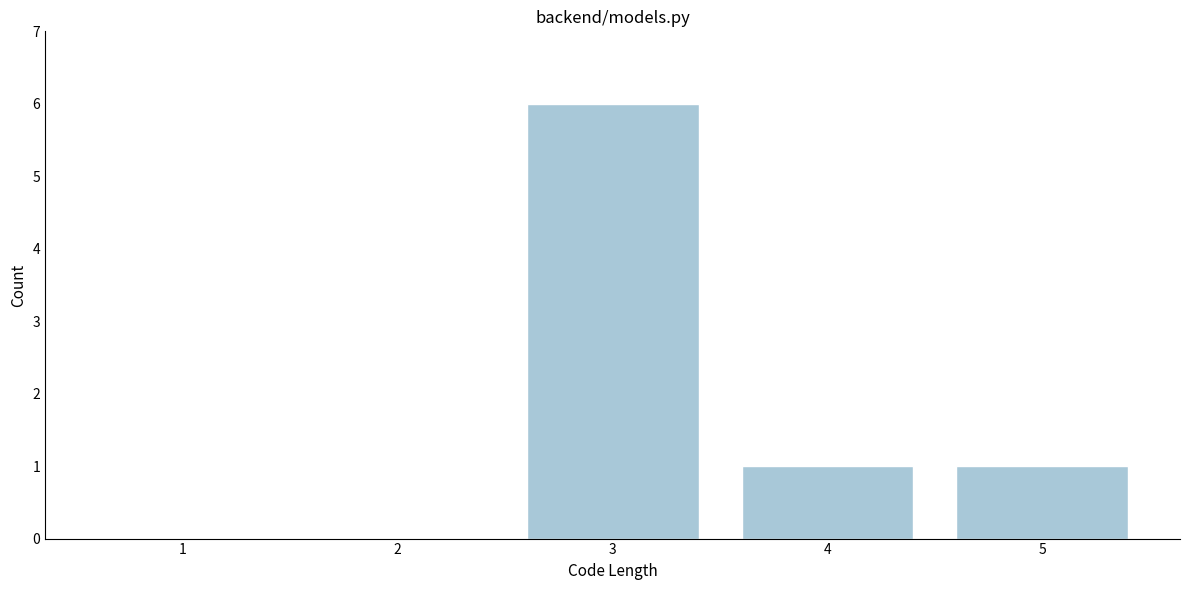

Reading left to right, extract all data points from this chart.

1=0	2=0	3=6	4=1	5=1